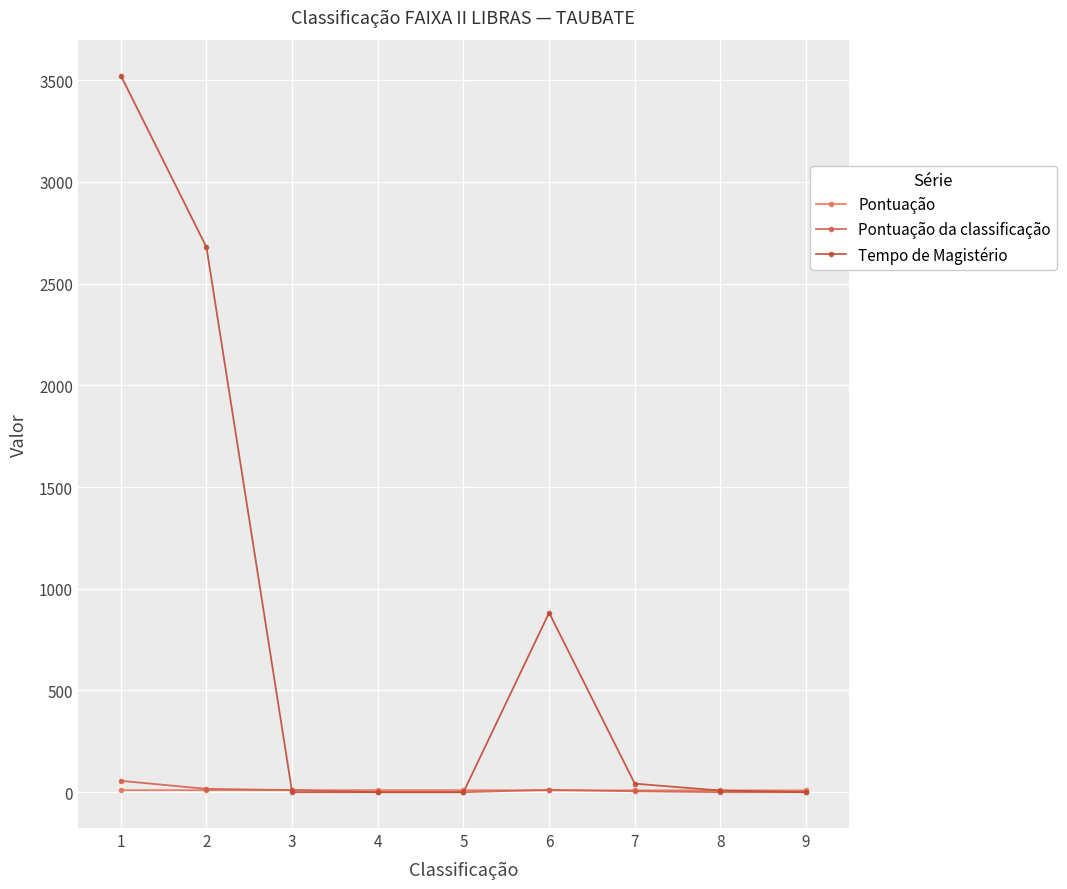

What is the difference between the second highest and minimum values in the Pontuação da classificação series?

16.3